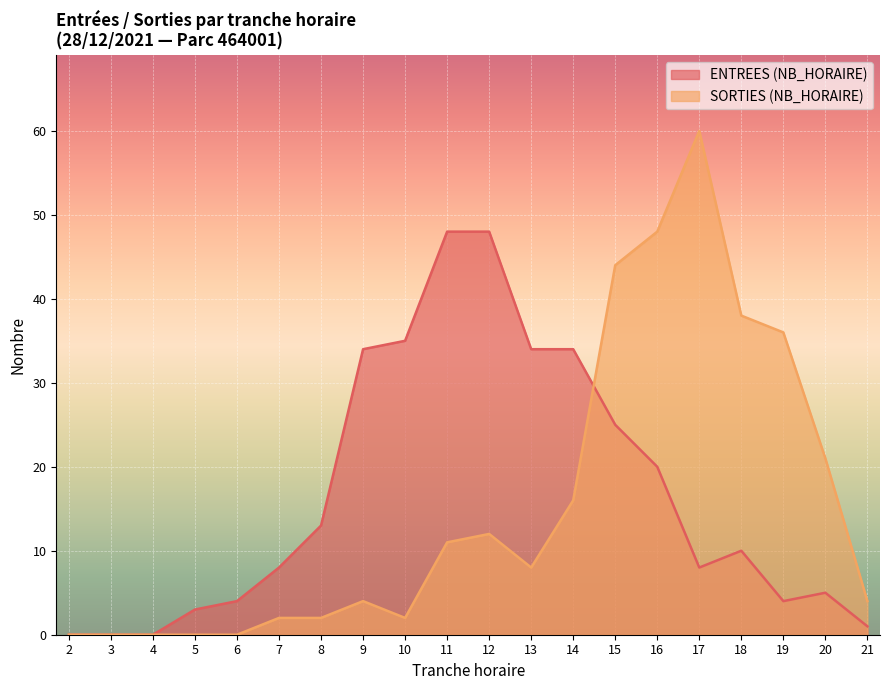

Rank the series by their average value, from lowest to highest.

SORTIES (NB_HORAIRE), ENTREES (NB_HORAIRE)